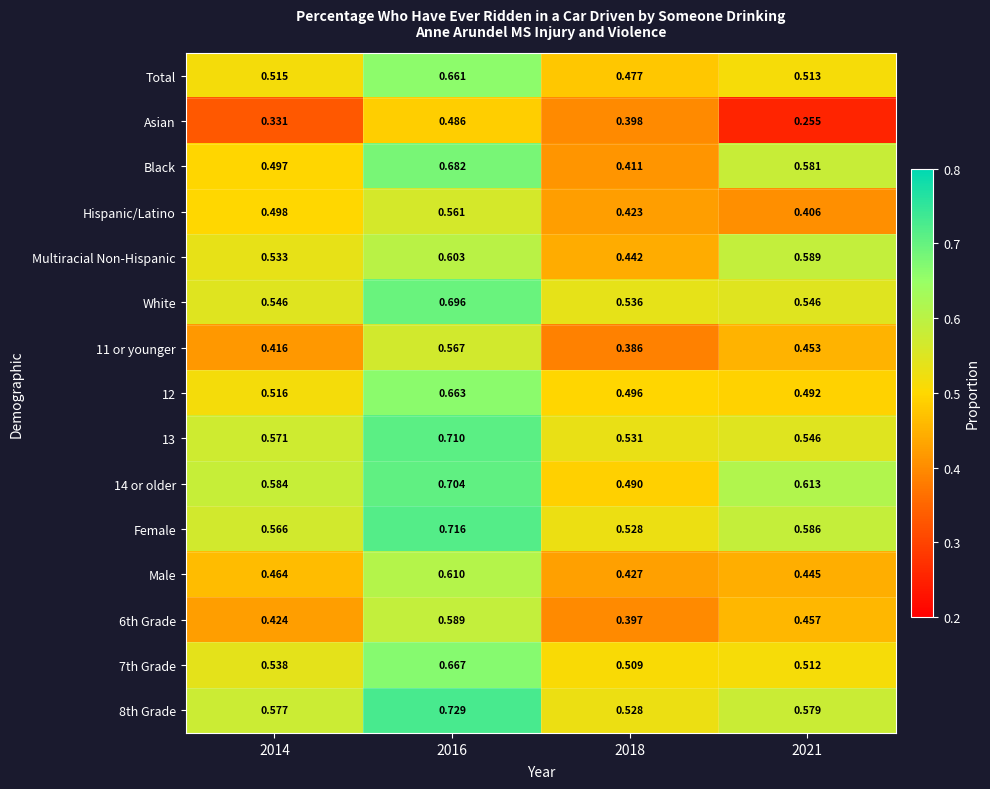

Between 2016 and 2021, which series saw the biggest shift?

Asian